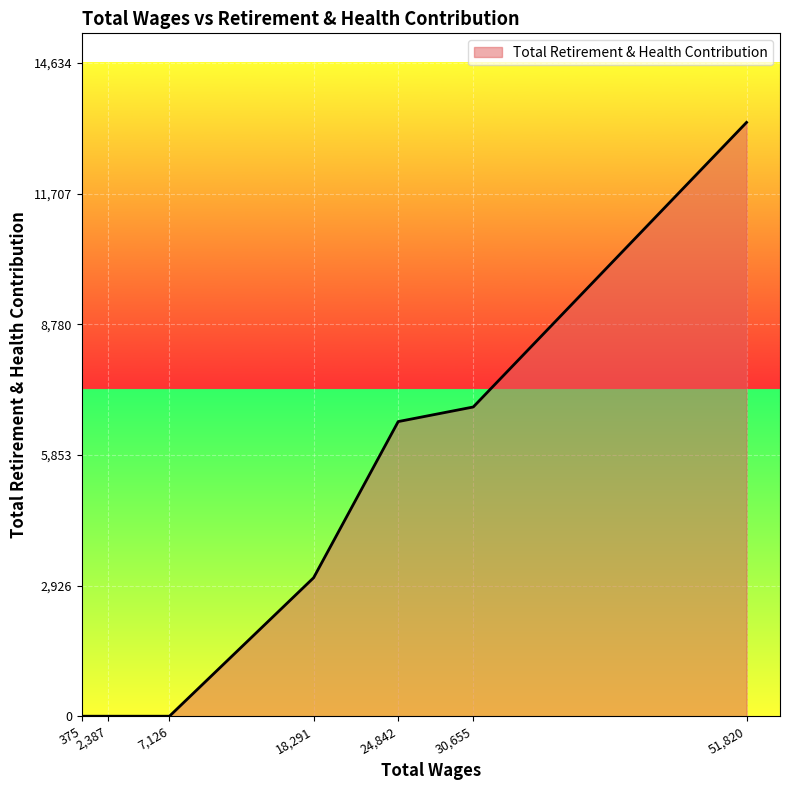

How many categories are shown in the chart?

7